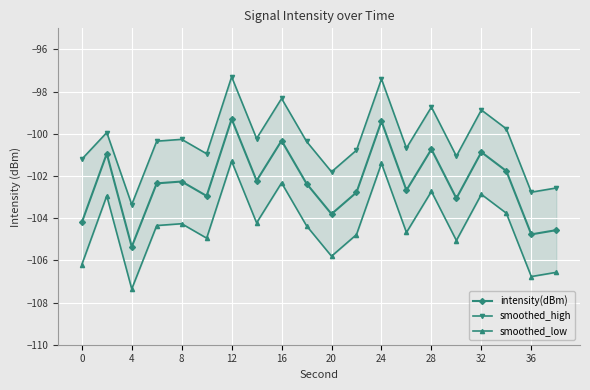

Which series has the largest total across all categories?

smoothed_high